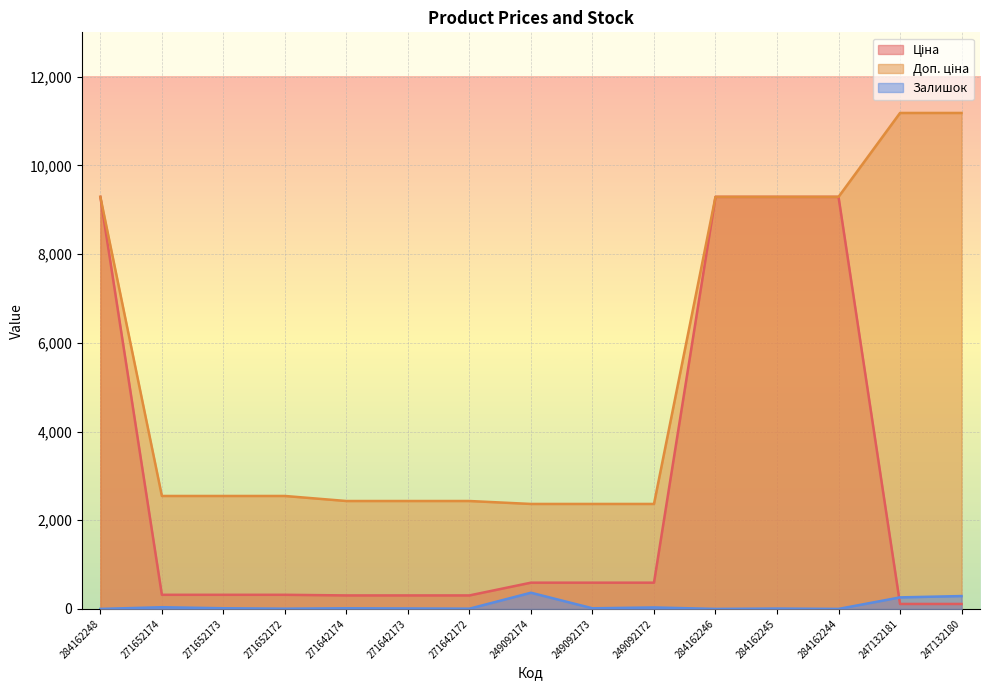

Where does the Залишок series first go above 14?

271652174